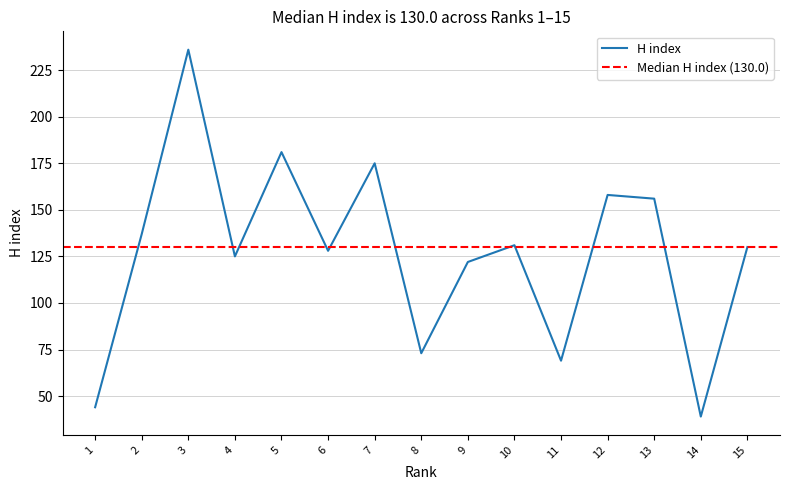

True or false: the data has more than 2 interior local peaks.

True